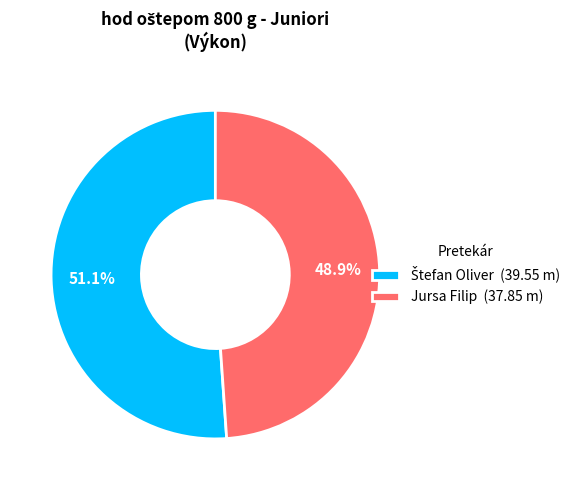

What percentage is NOT represented by Jursa Filip (37.85 m)?

51.1%